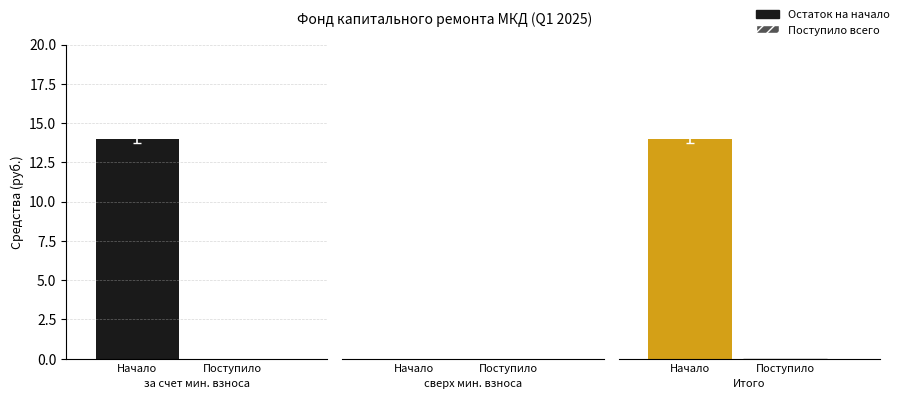

How many categories are shown in the chart?

3